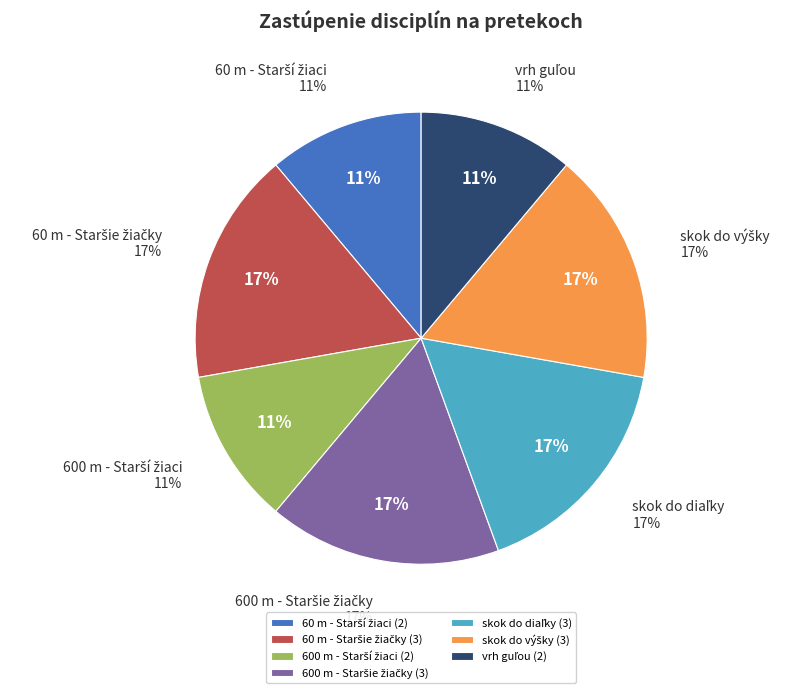

What percentage is the 60 m - Starší žiaci slice, to the nearest percent?

11%